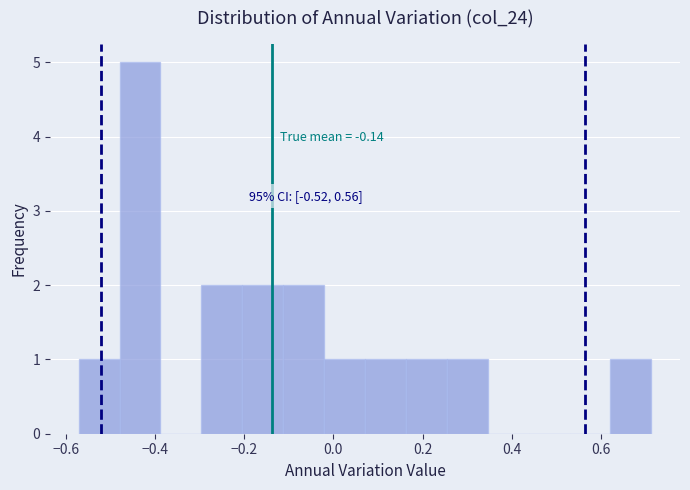

Over which range of the x-axis is the bar tallest?

-0.48 to -0.38